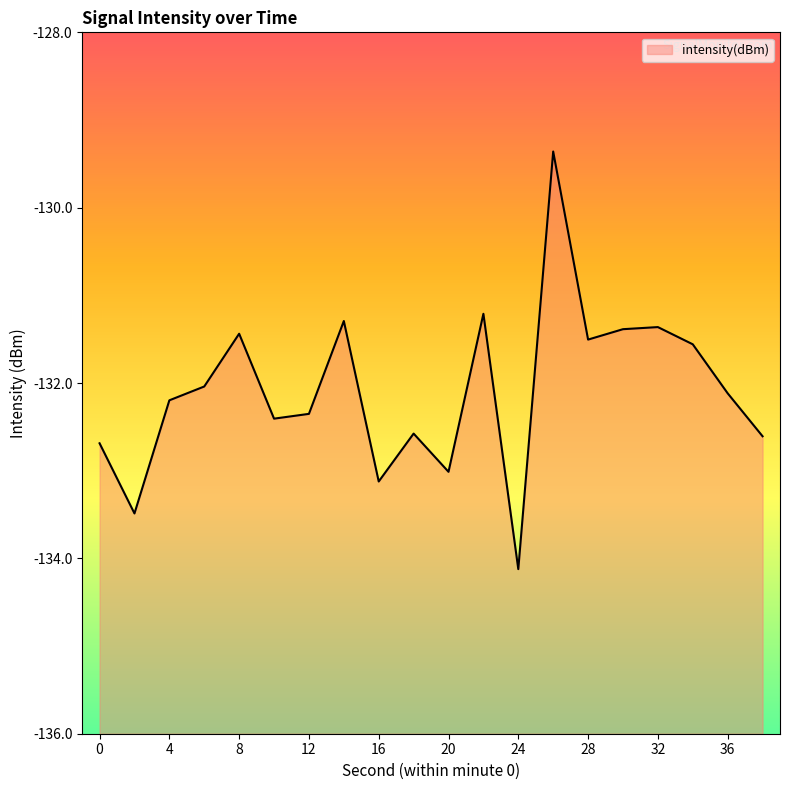

Reading left to right, what are all the values shown in this chart?

-132.7	-133.5	-132.2	-132.0	-131.4	-132.4	-132.4	-131.3	-133.1	-132.6	-133.0	-131.2	-134.1	-129.4	-131.5	-131.4	-131.4	-131.6	-132.1	-132.6